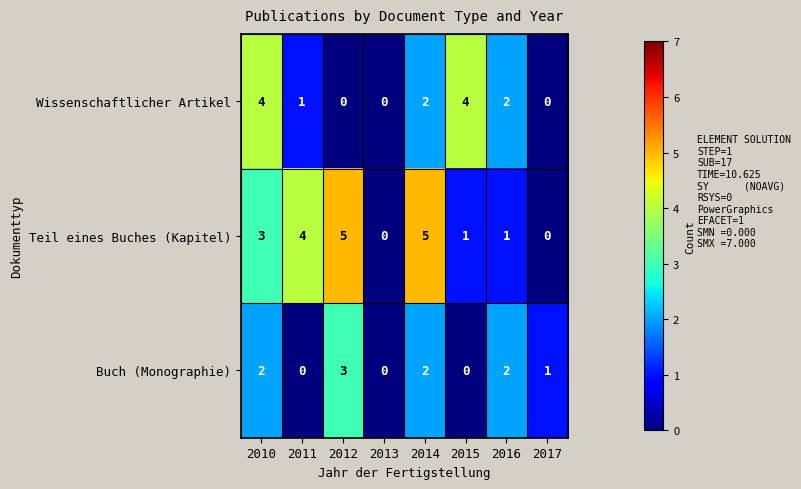

What is the spread (max minus min) of values at 2010?

2